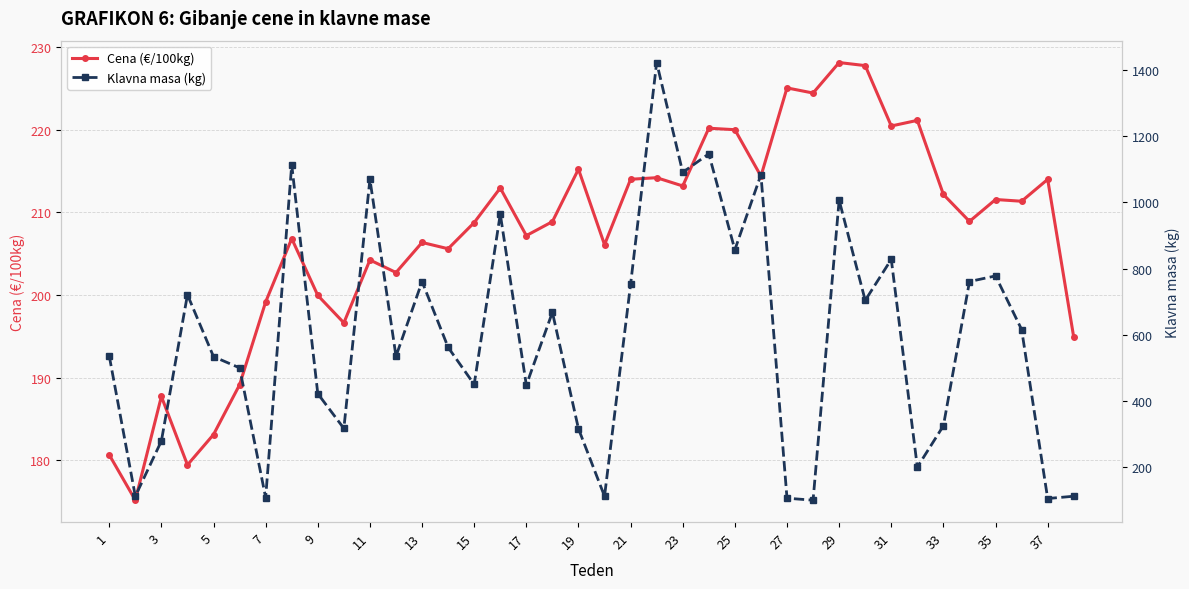

What is the sum of the Cena (€/100kg) values at 31 and 19?

435.7